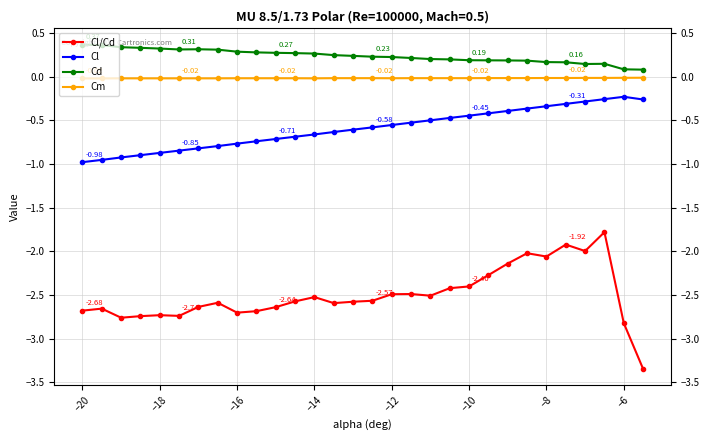

What is the average value of the Cl/Cd series?

-2.5